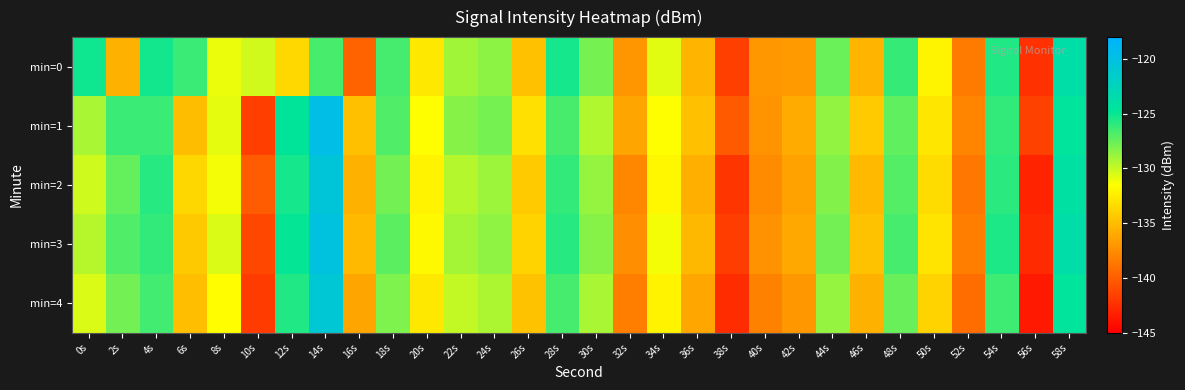

Which series has the widest spread of values?

min=4